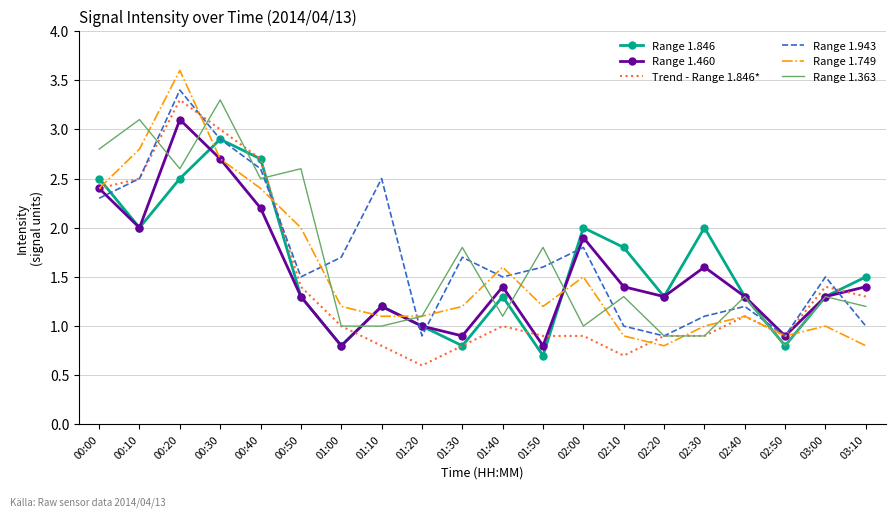

True or false: Range 1.749 has a value of 1.2 at 01:00.

True